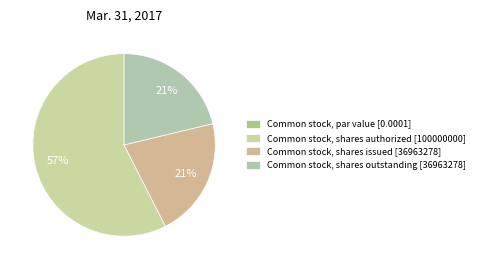

How many segments does this pie chart have?

4